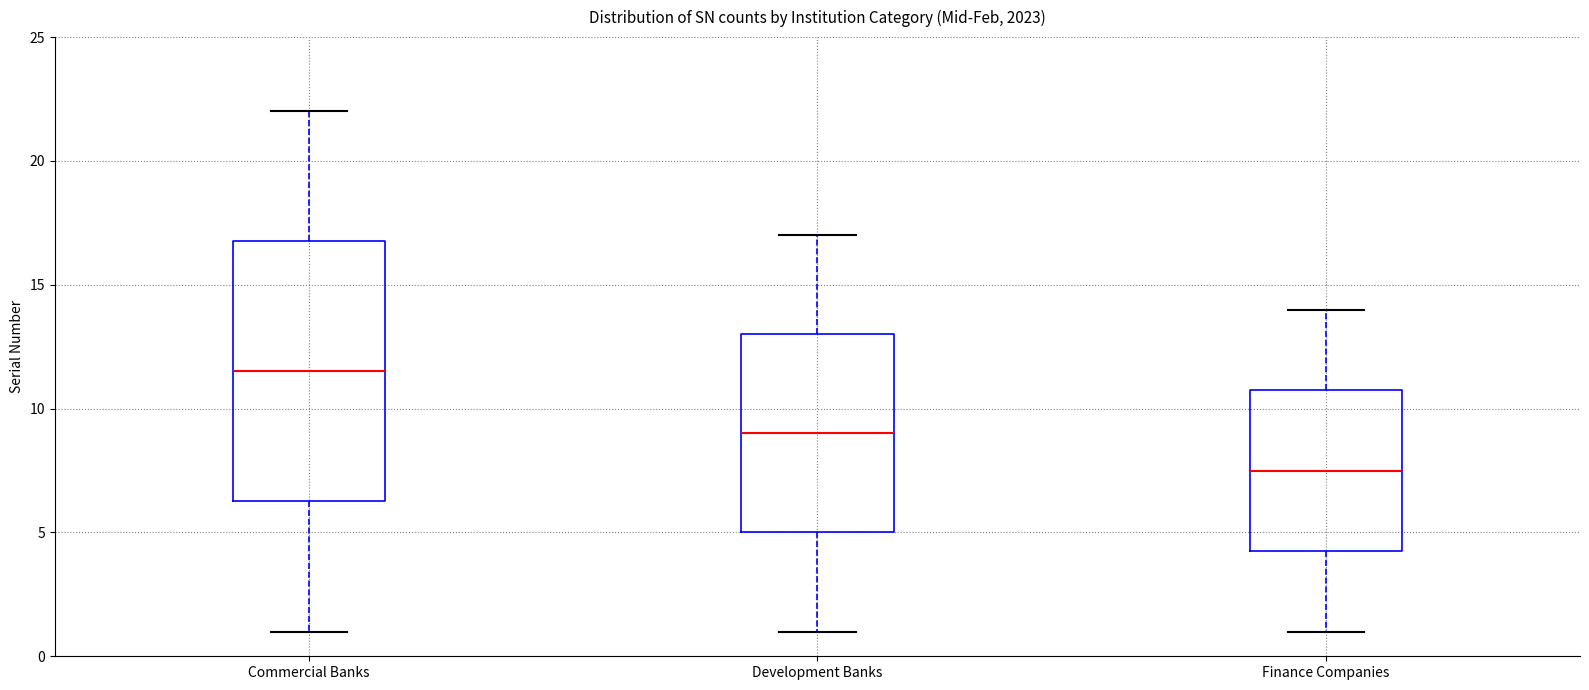

Reading left to right, transcribe this box plot: for each box, give where its median line is, the range the box spans, and where its two whiskers end, as read against the y-axis. The values are not printed on the chart, so give them approximately, as read against the axis.

Commercial Banks: median 11.5, box 6.5 to 17.0, whiskers 1.0 to 22.0
Development Banks: median 9.0, box 5.0 to 13.0, whiskers 1.0 to 17.0
Finance Companies: median 7.5, box 4.5 to 11.0, whiskers 1.0 to 14.0